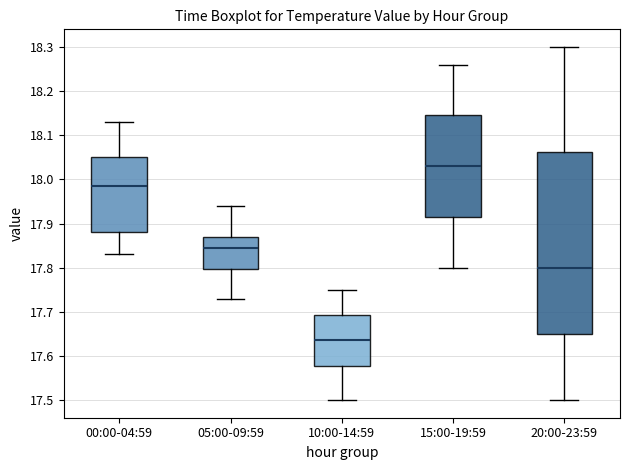

Reading left to right, transcribe this box plot: for each box, give where its median line is, the range the box spans, and where its two whiskers end, as read against the y-axis. The values are not printed on the chart, so give them approximately, as read against the axis.

00:00-04:59: median 17.99, box 17.88 to 18.05, whiskers 17.83 to 18.13
05:00-09:59: median 17.85, box 17.80 to 17.87, whiskers 17.73 to 17.94
10:00-14:59: median 17.64, box 17.58 to 17.69, whiskers 17.50 to 17.75
15:00-19:59: median 18.03, box 17.92 to 18.15, whiskers 17.80 to 18.26
20:00-23:59: median 17.80, box 17.65 to 18.06, whiskers 17.50 to 18.30